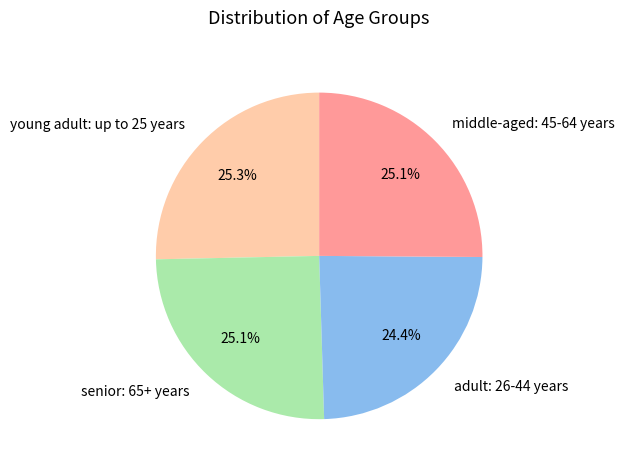

To the nearest percent, what is the difference between the largest and smallest slice percentages?

1%